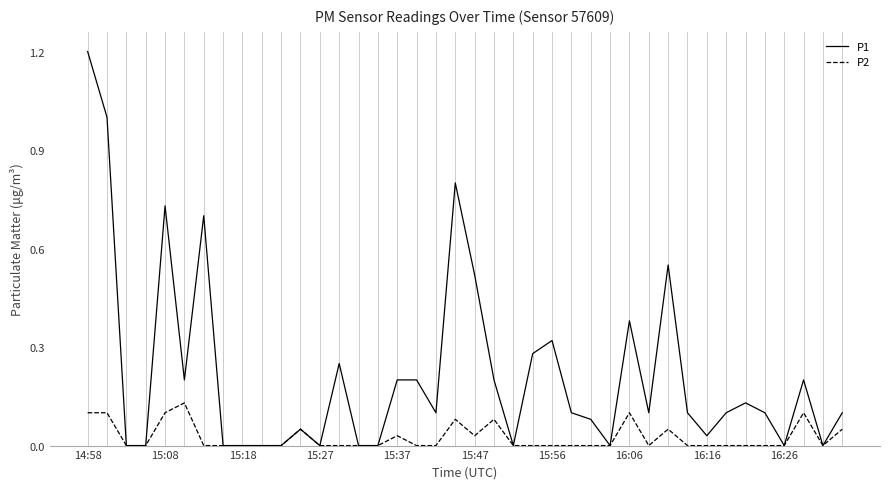

How many distinct data groups are displayed?

2